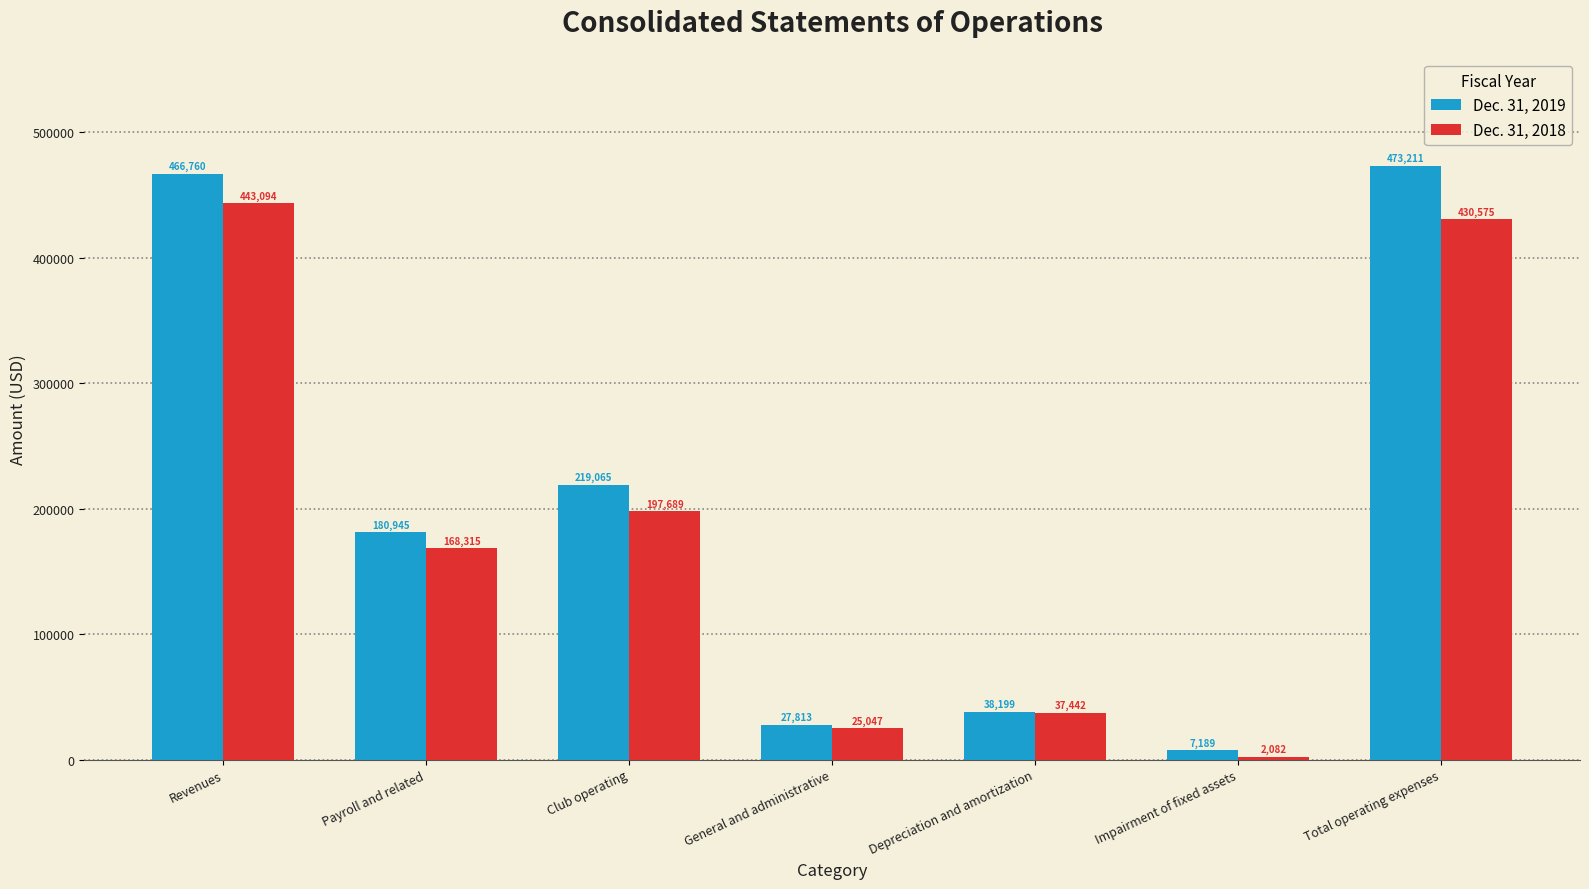

Is it true that Dec. 31, 2019 equals 341608 at Club operating?

False